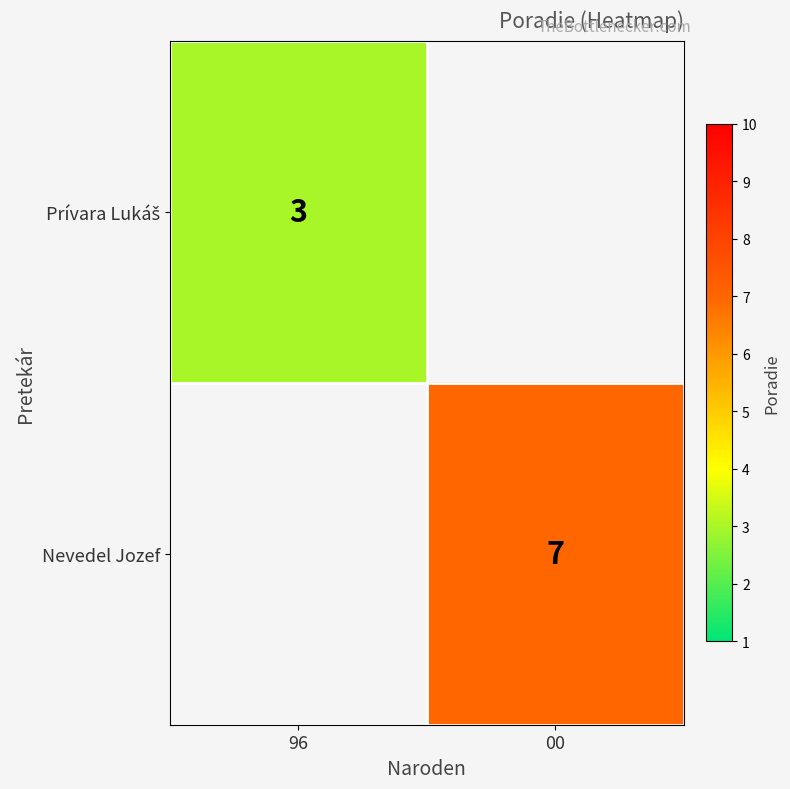

True or false: Nevedel Jozef has a value of 7 at 00.

True